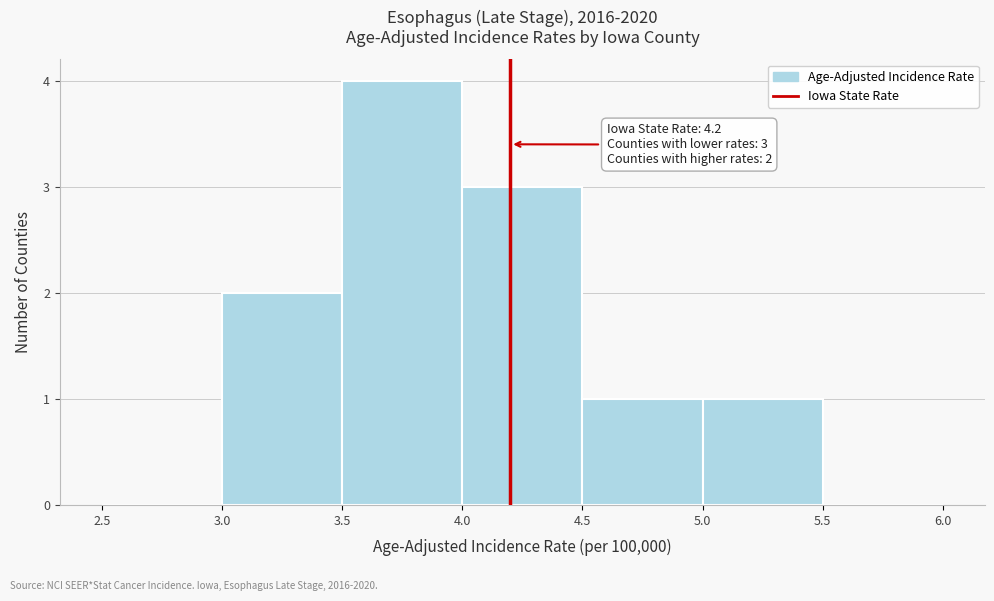

Over which range of the x-axis is the bar tallest?

3.5 to 4.0